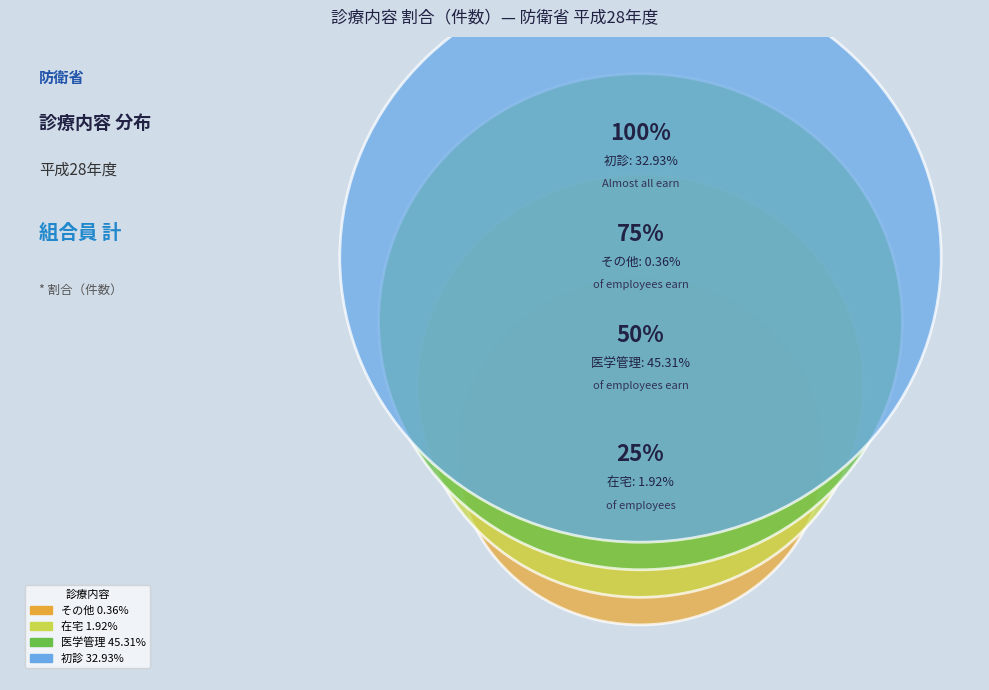

Which category has the smallest portion of the pie?

その他